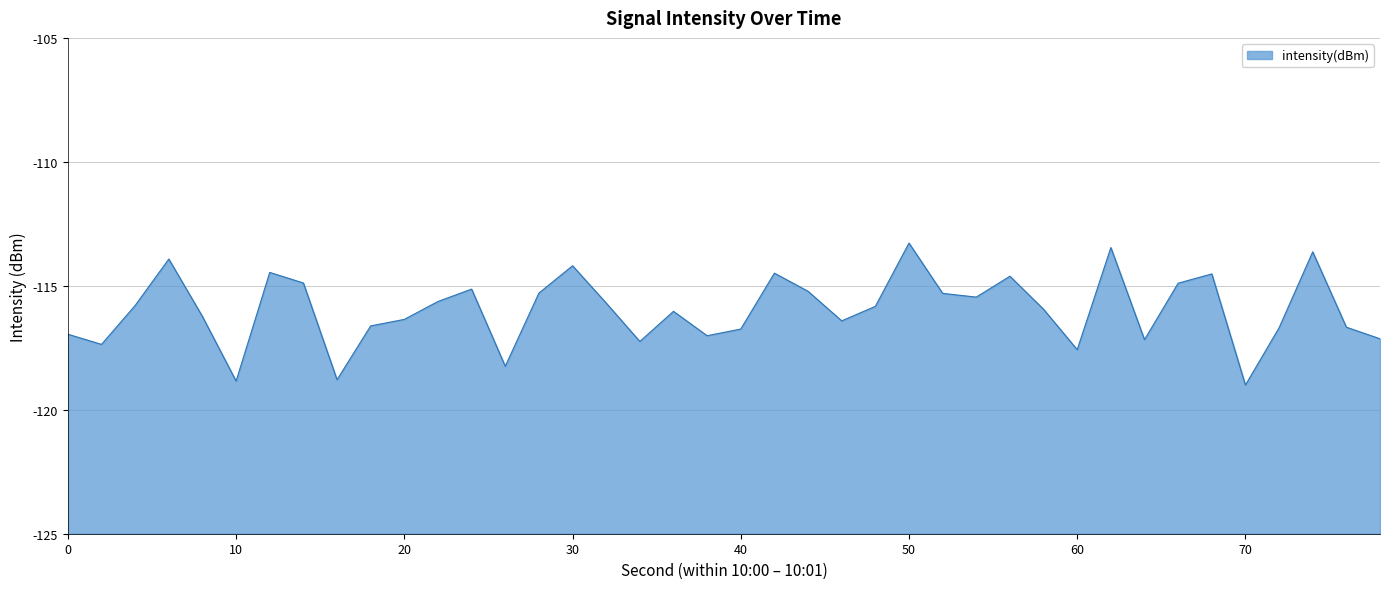

Which category has the highest value across all series?

50